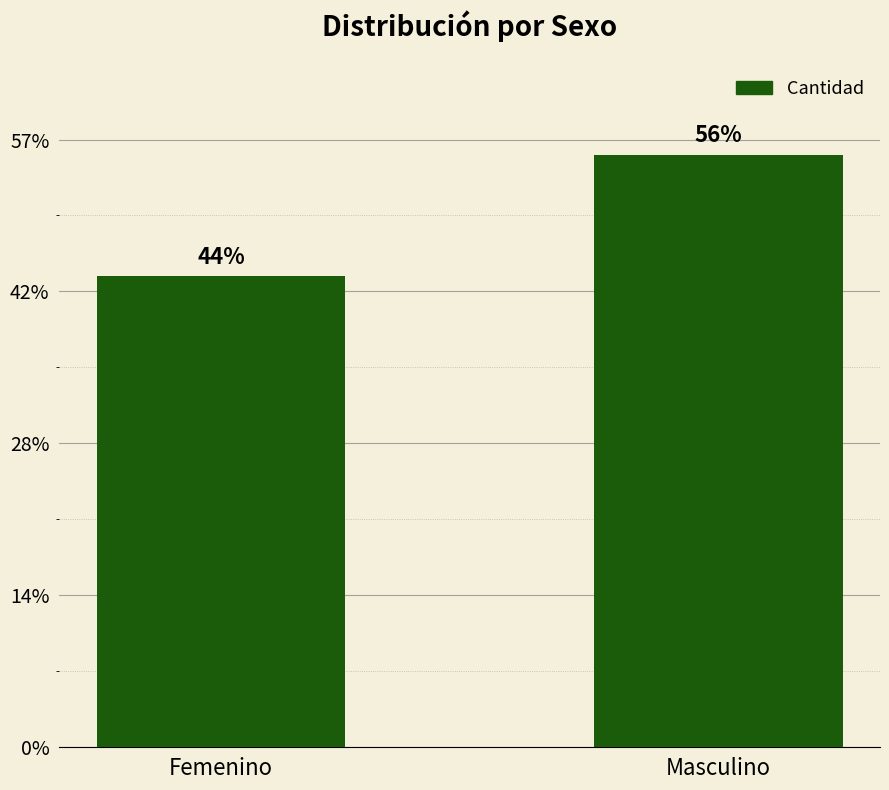

Does the chart contain any negative values?

No